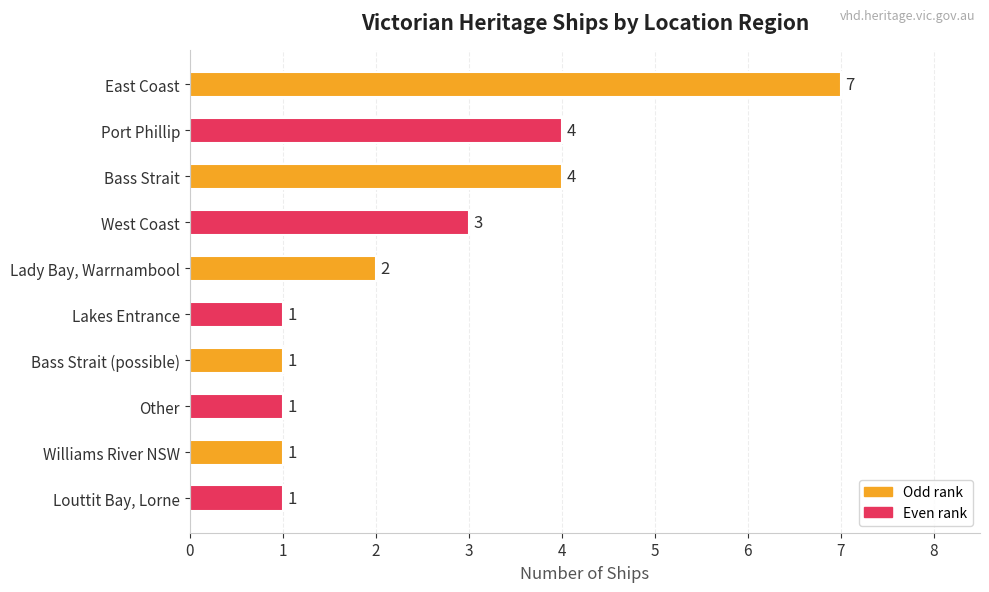

How many bars are there in total?

10